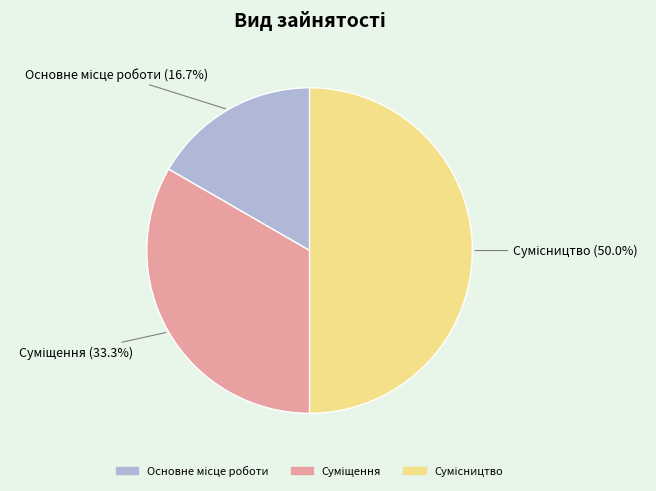

How many slices are in this pie chart?

3